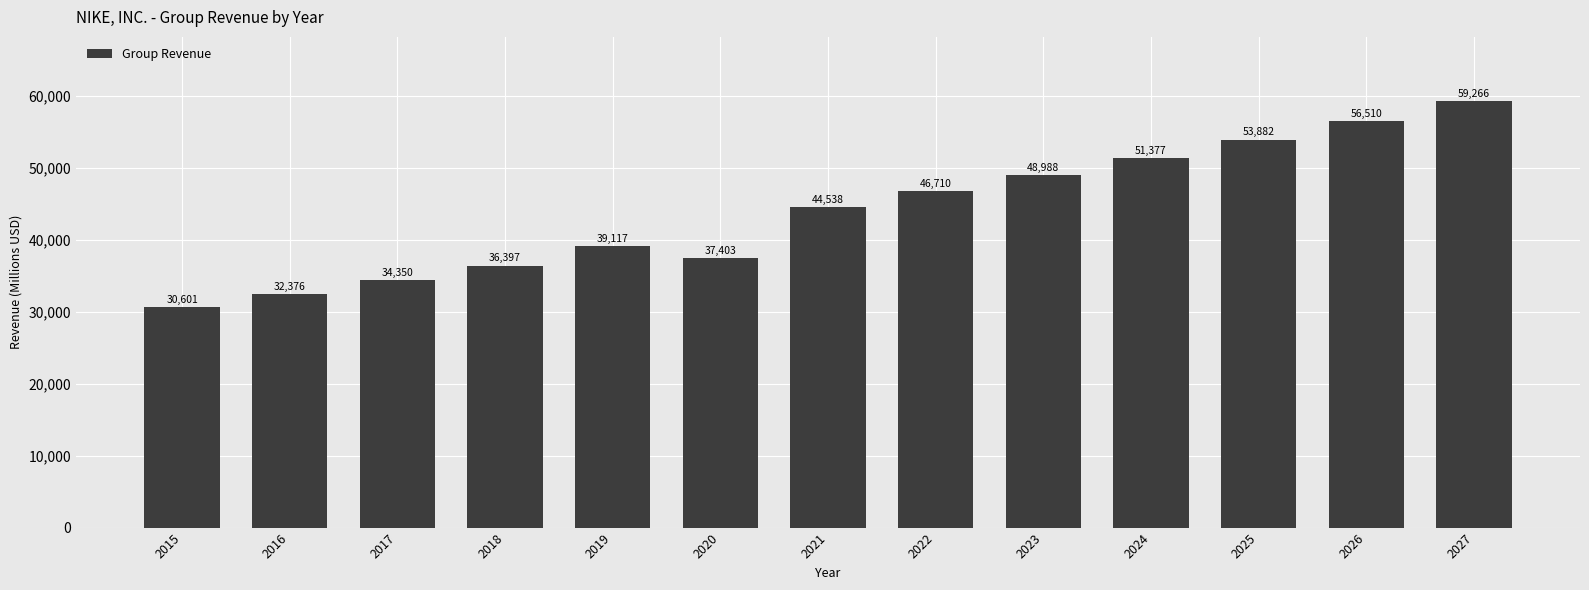

What is the value of the 5th bar from the left?

39117.0